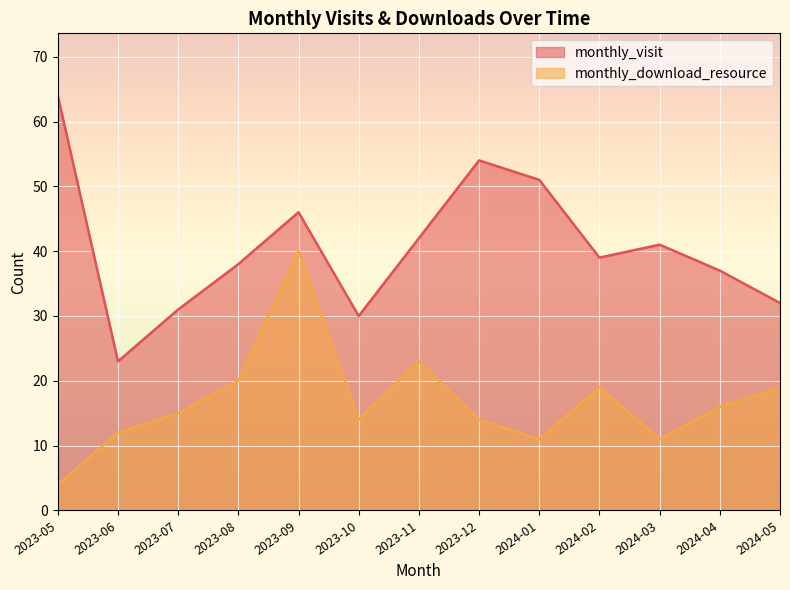

True or false: monthly_download_resource and monthly_visit intersect in this chart.

False